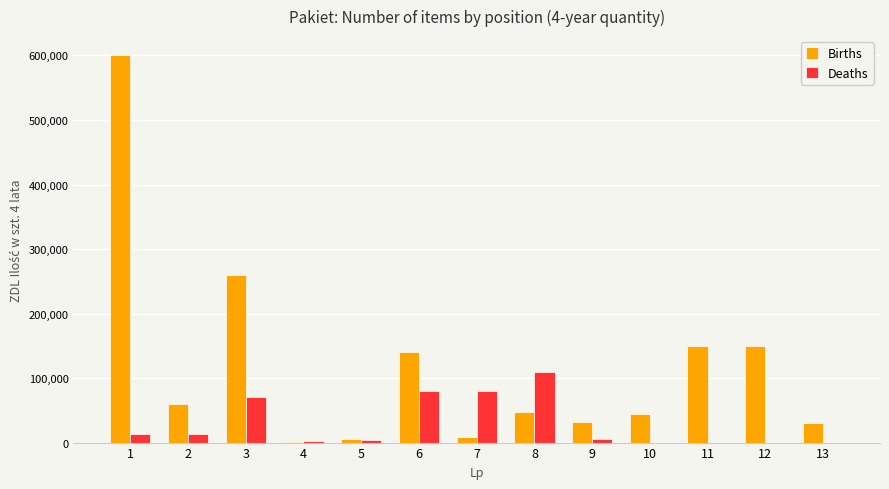

Which label corresponds to the largest value in the chart?

1